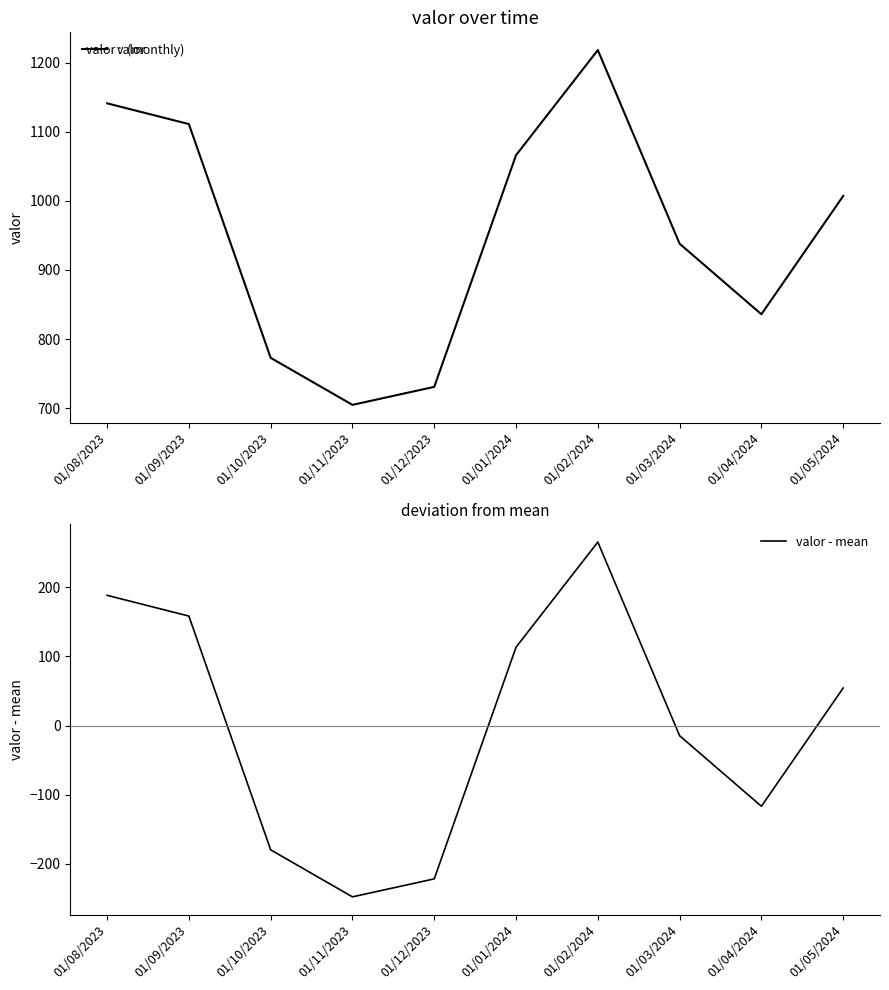

How many lines are shown in the chart?

2